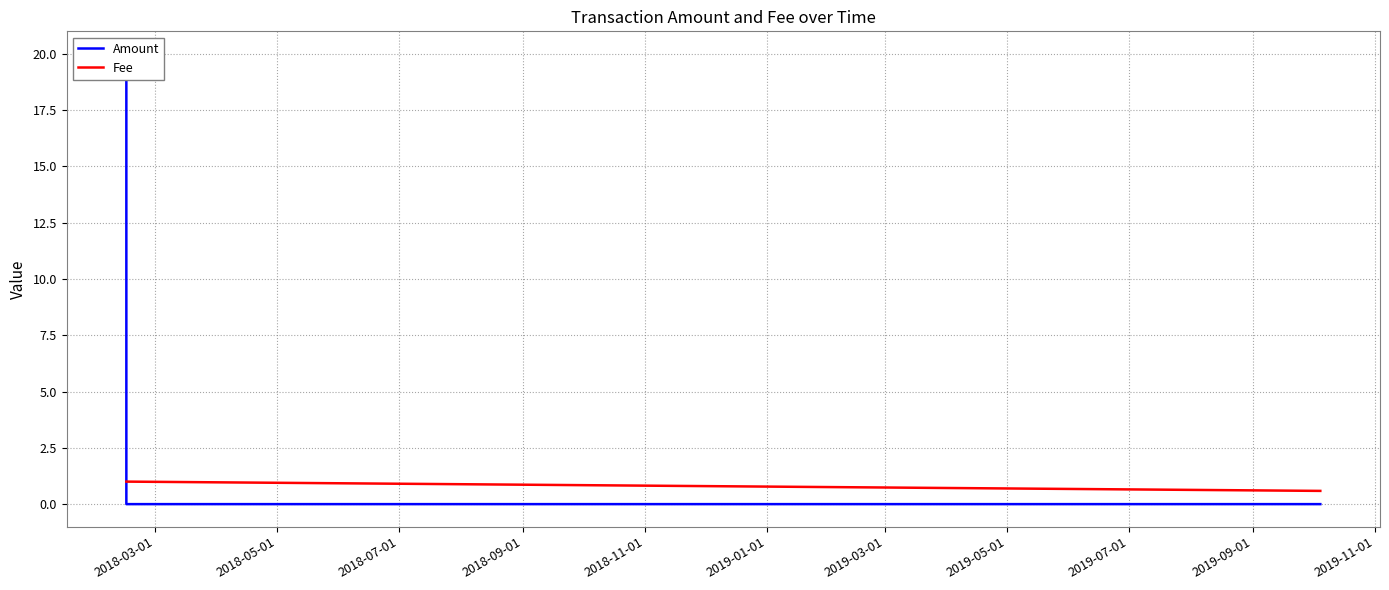

At how many categories does at least one series exceed 5?

1